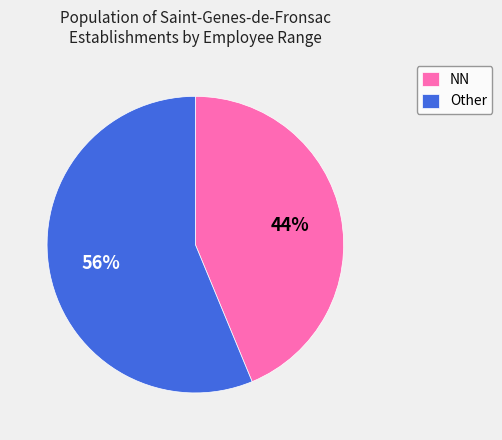

To the nearest percent, what is the combined percentage of NN and Other?

100%